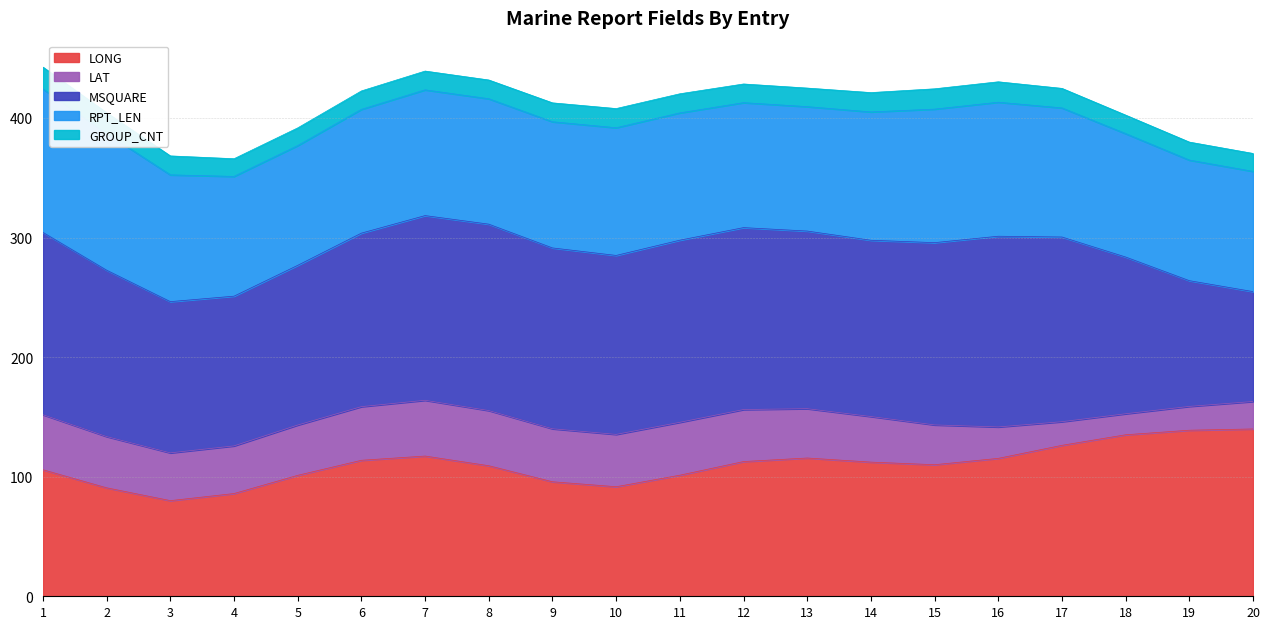

Is the value of GROUP_CNT at 1 greater than the value of LAT at 20?

No